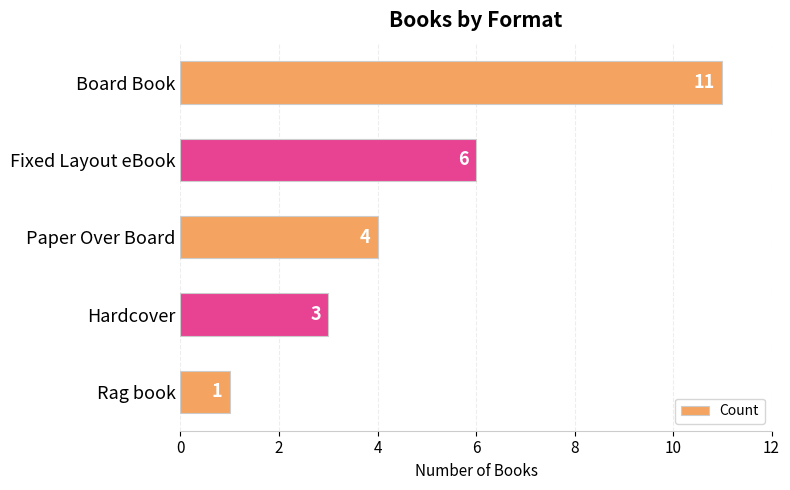

What is the label of the 1st bar from the top?

Board Book